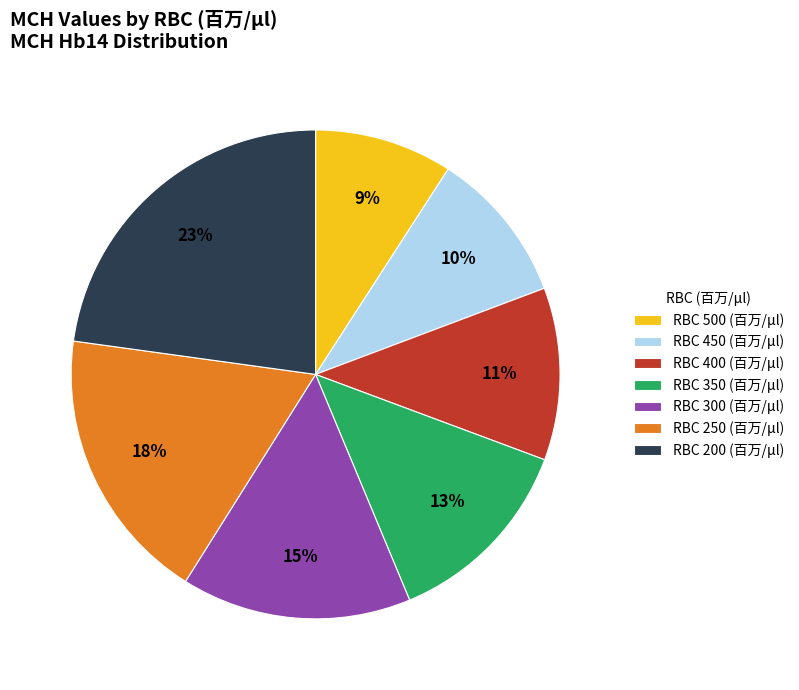

What percentage is the RBC 200 (百万/μl) slice, to the nearest percent?

23%